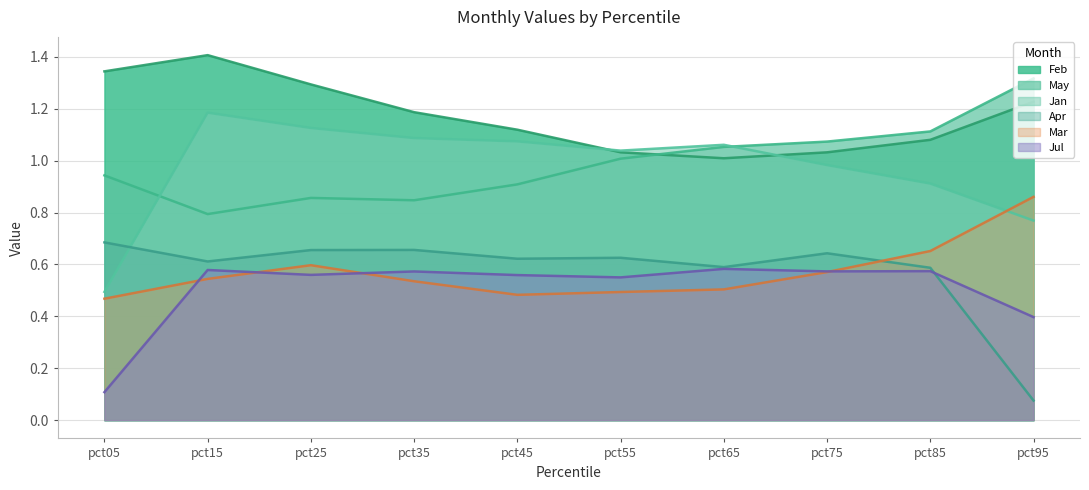

What is the value of the Feb point at the 6th from the left?

1.0